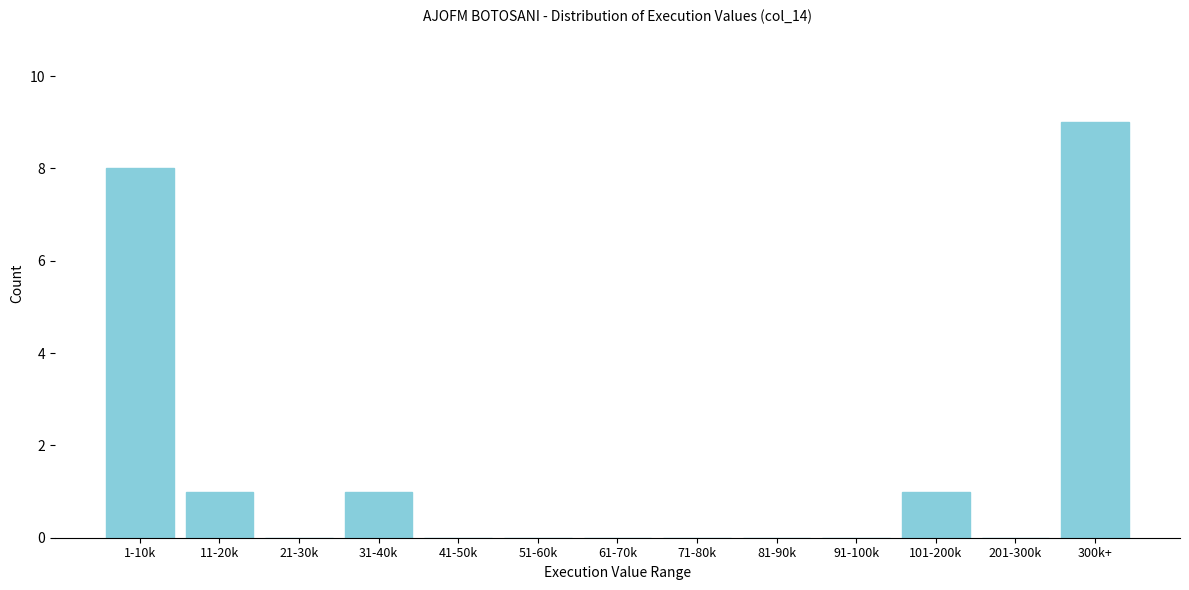

Reading left to right, extract all data points from this chart.

1-10k=8	11-20k=1	21-30k=0	31-40k=1	41-50k=0	51-60k=0	61-70k=0	71-80k=0	81-90k=0	91-100k=0	101-200k=1	201-300k=0	300k+=9